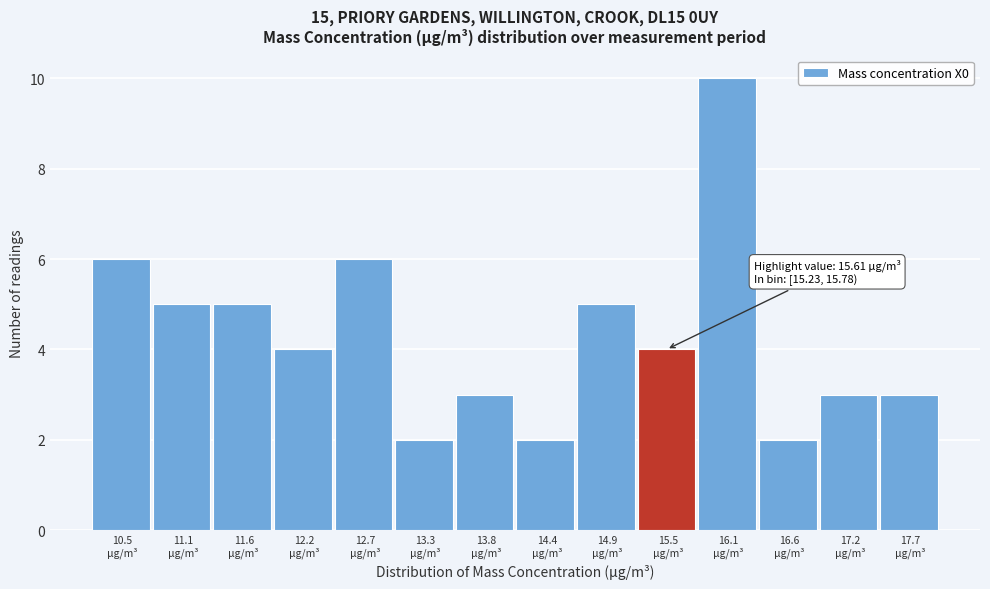

Which range on the x-axis has the tallest bar?

15.8 to 16.3